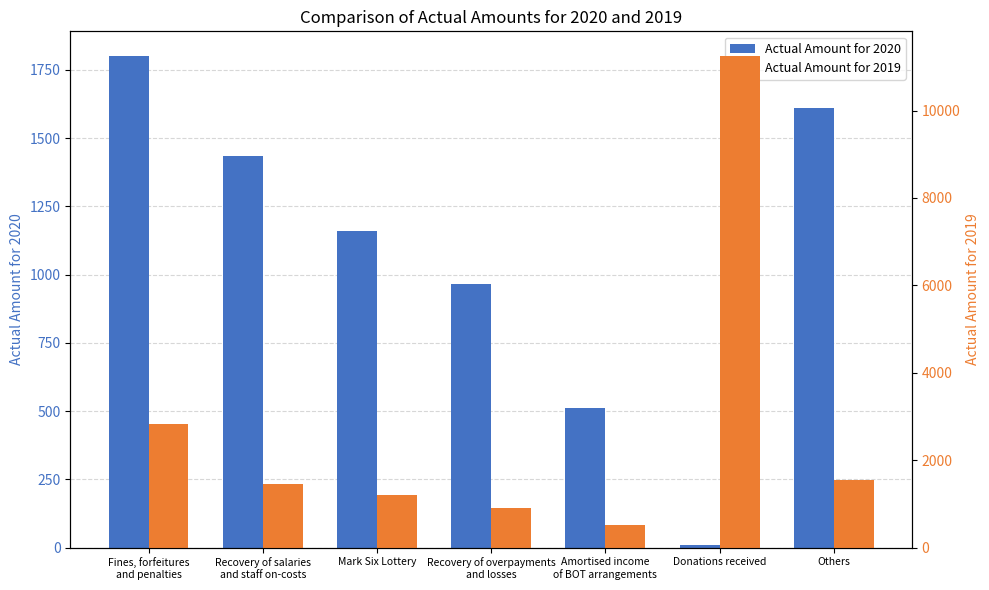

Rank the categories by Actual Amount for 2020 value from highest to lowest.

Fines, forfeitures
and penalties, Others, Recovery of salaries
and staff on-costs, Mark Six Lottery, Recovery of overpayments
and losses, Amortised income
of BOT arrangements, Donations received